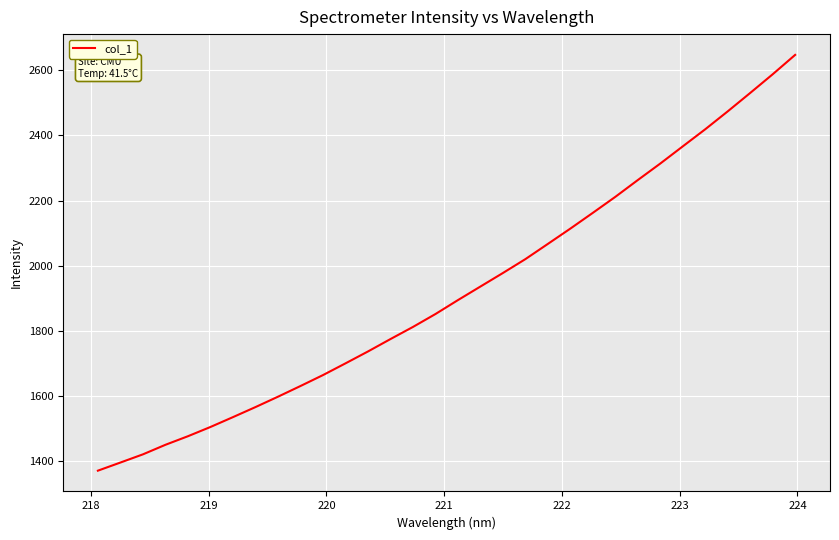

What is the average value?

1921.2